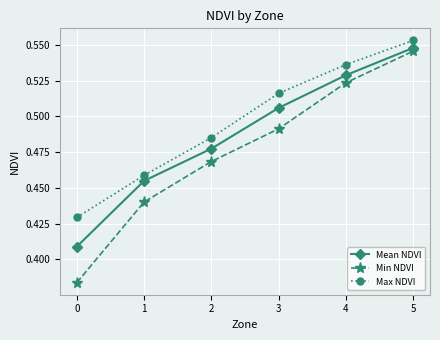

True or false: Mean NDVI and Min NDVI cross at least once.

False